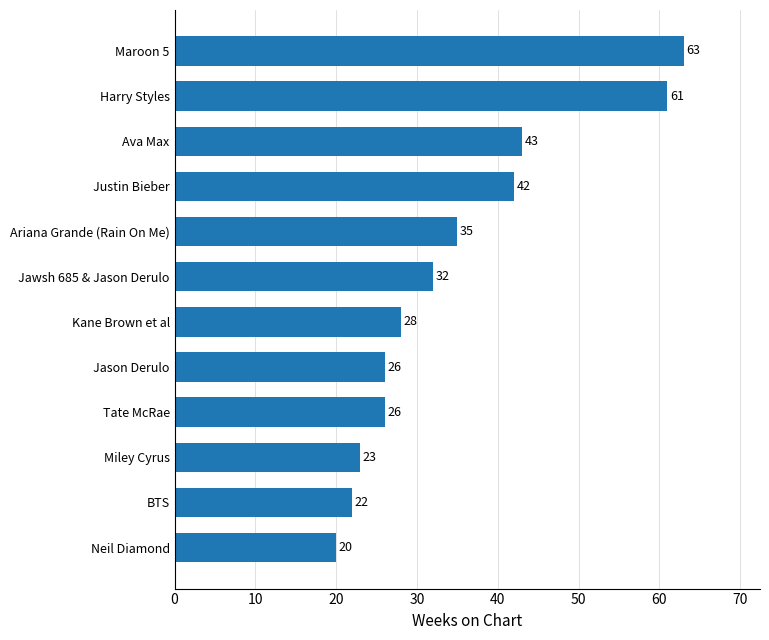

True or false: the data shows 33 at BTS.

False